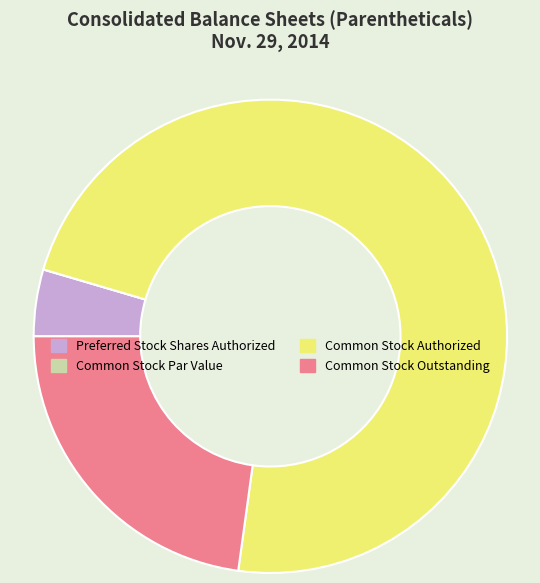

Between Preferred Stock Shares Authorized and Common Stock Outstanding, which is larger?

Common Stock Outstanding